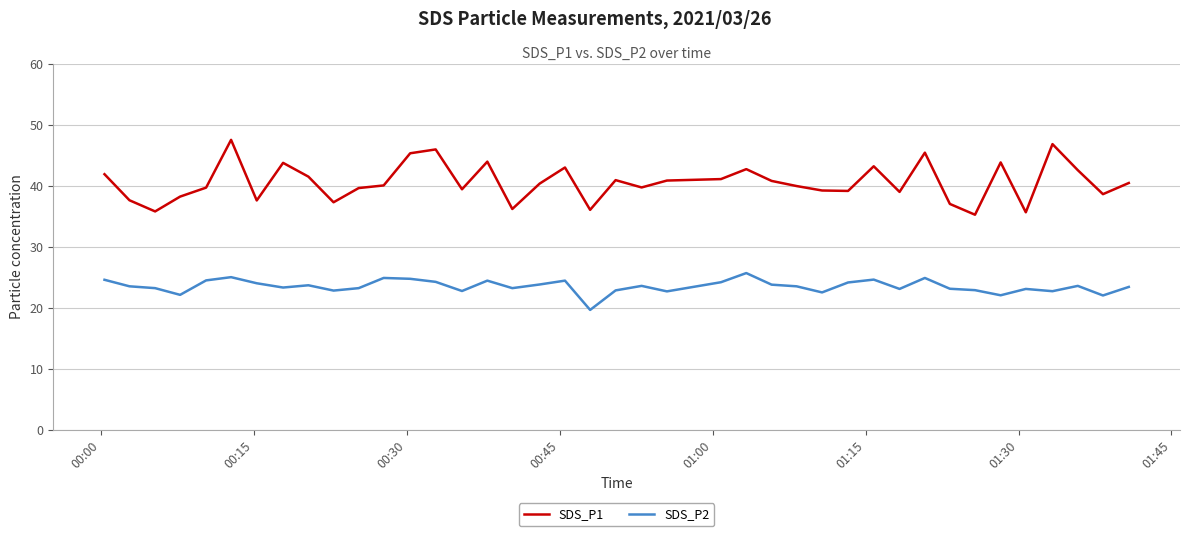

What is the minimum value shown in the chart?

19.6